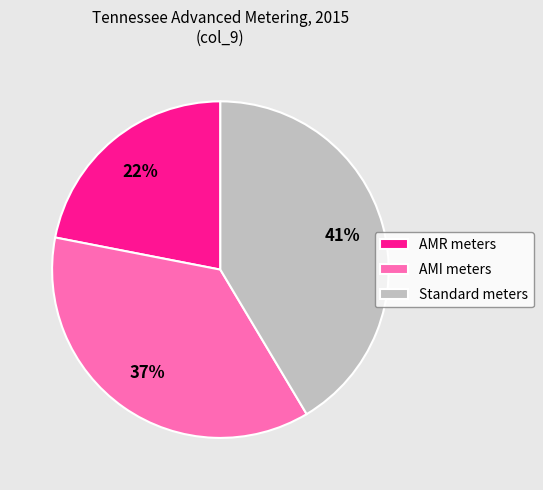

Rank the categories by value from lowest to highest.

AMR meters, AMI meters, Standard meters